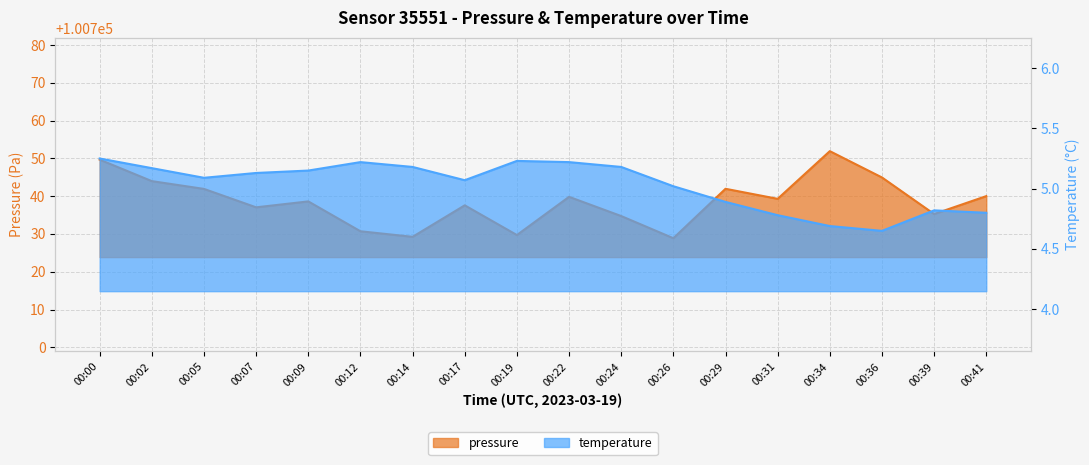

At which category does the chart reach its peak across all series?

00:34